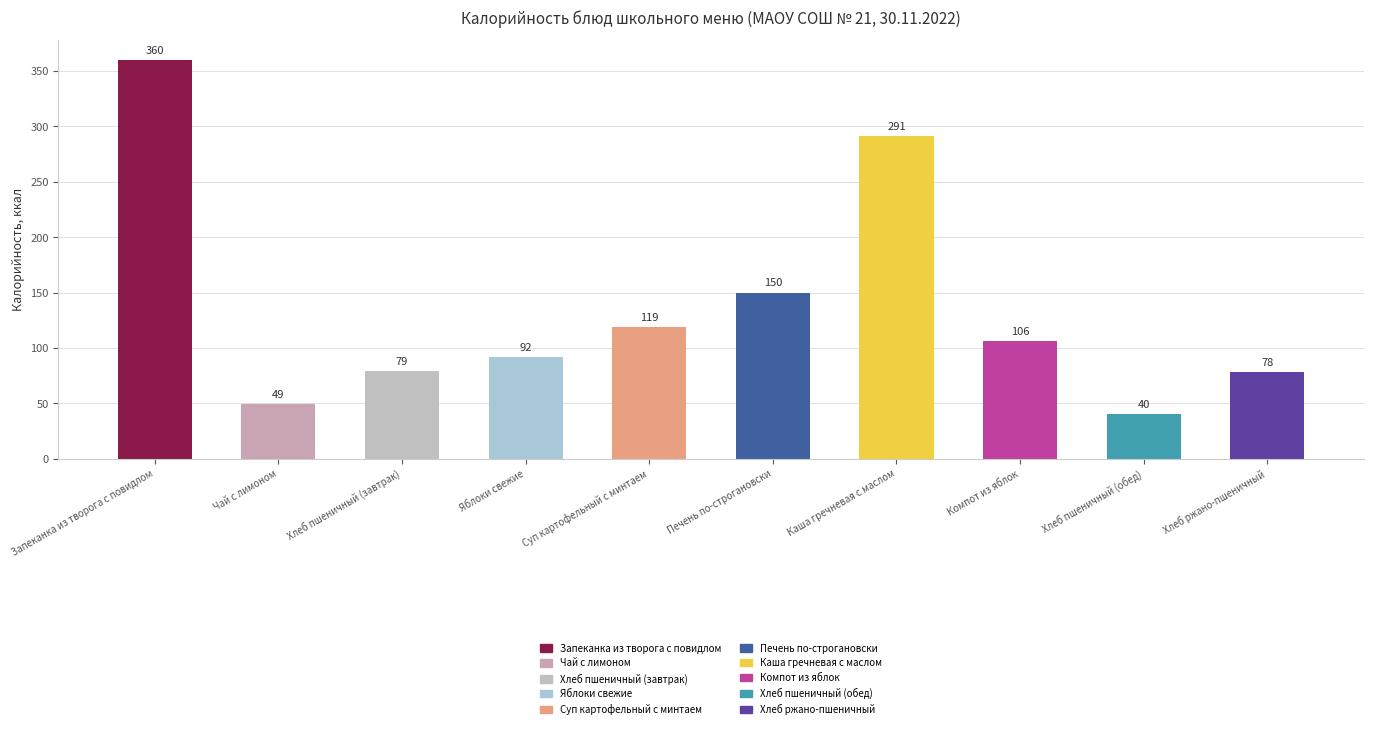

Reading left to right, what are all the values shown in this chart?

360	49	79	92	119	150	291	106	40	78